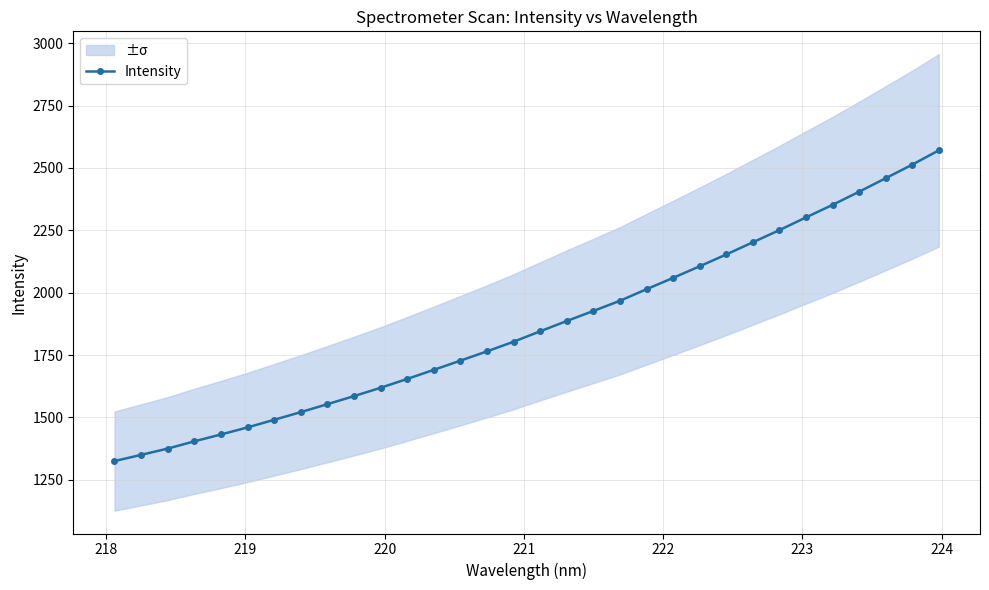

How many values are below 1845?

16